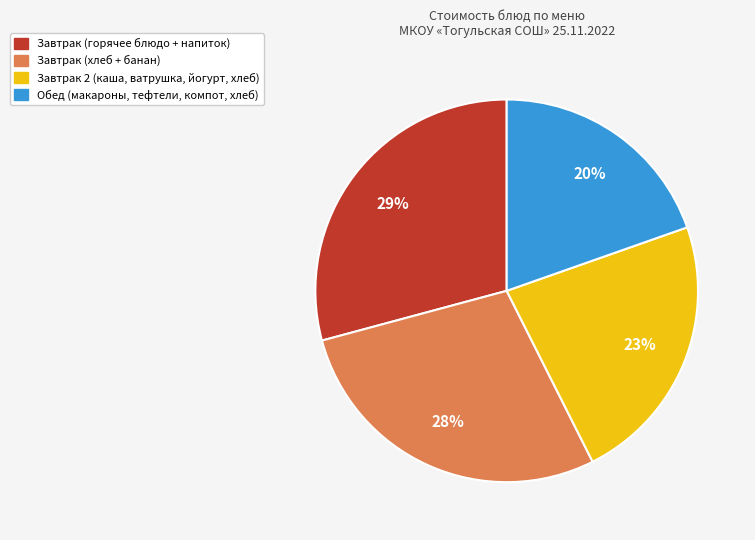

Is there any slice that represents more than half of the pie?

No